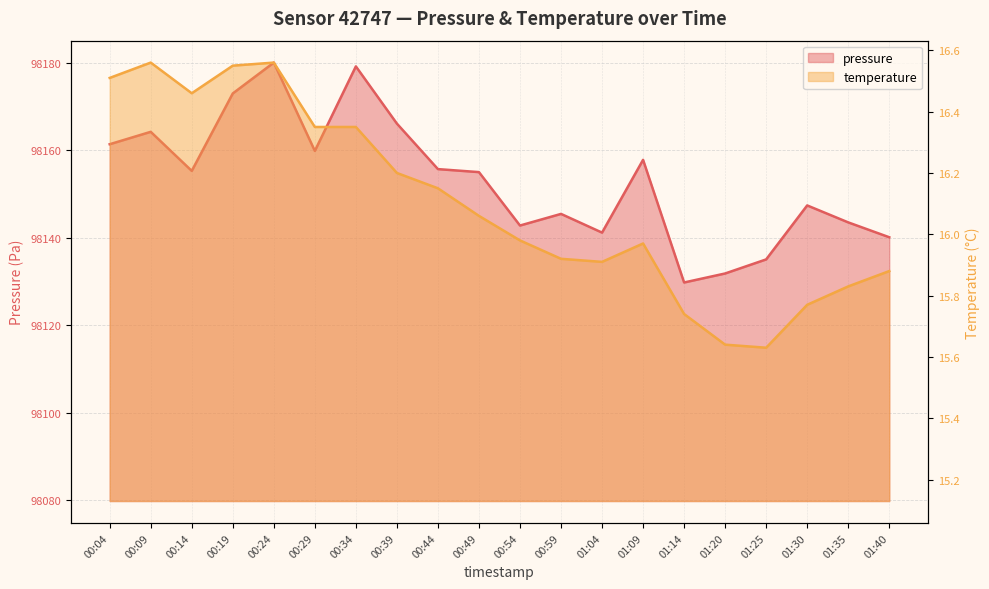

Is the value of pressure at 00:14 greater than the value of temperature at 01:09?

Yes